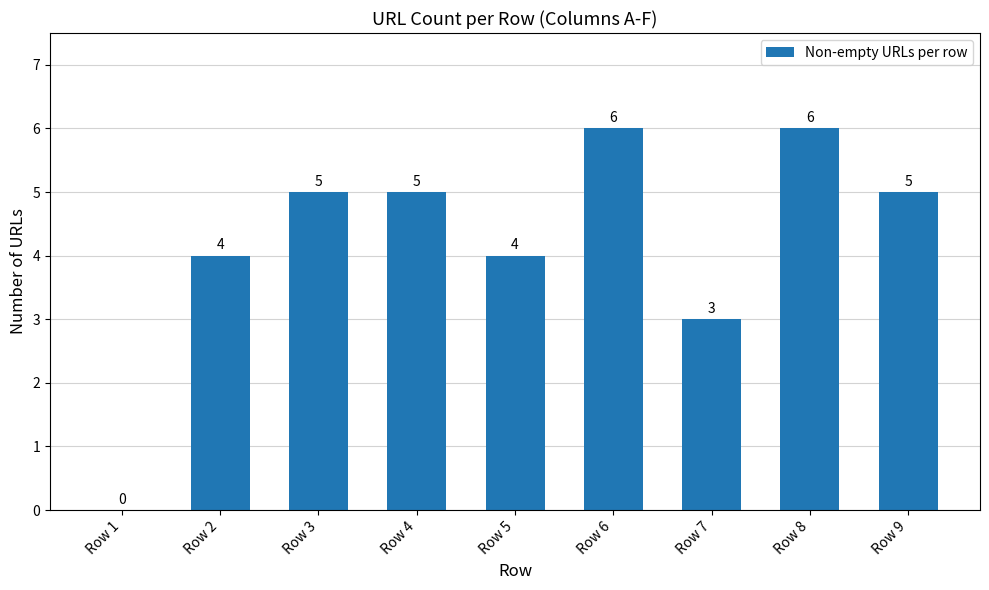

Are the bars grouped side by side (vs. stacked)?

No